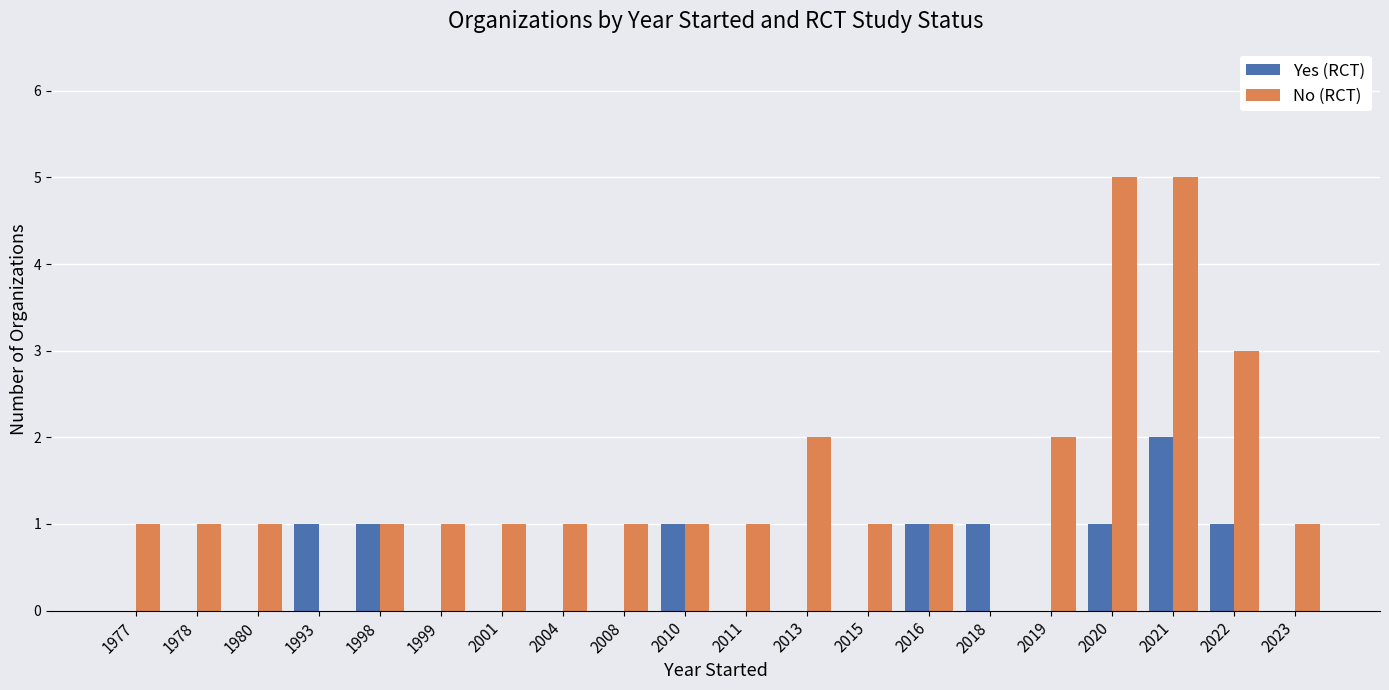

What is the sum of all Yes (RCT) values?

9